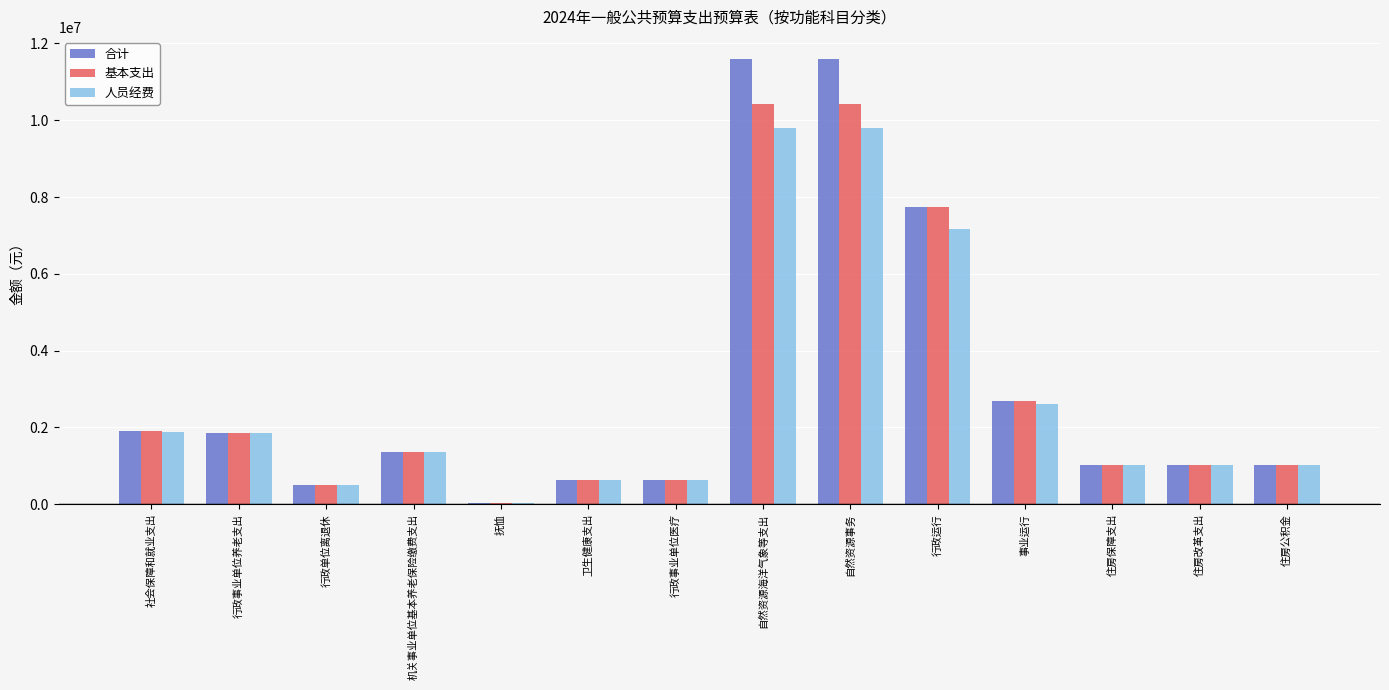

What value does the 基本支出 series have at 行政事业单位养老支出?

1856803.7